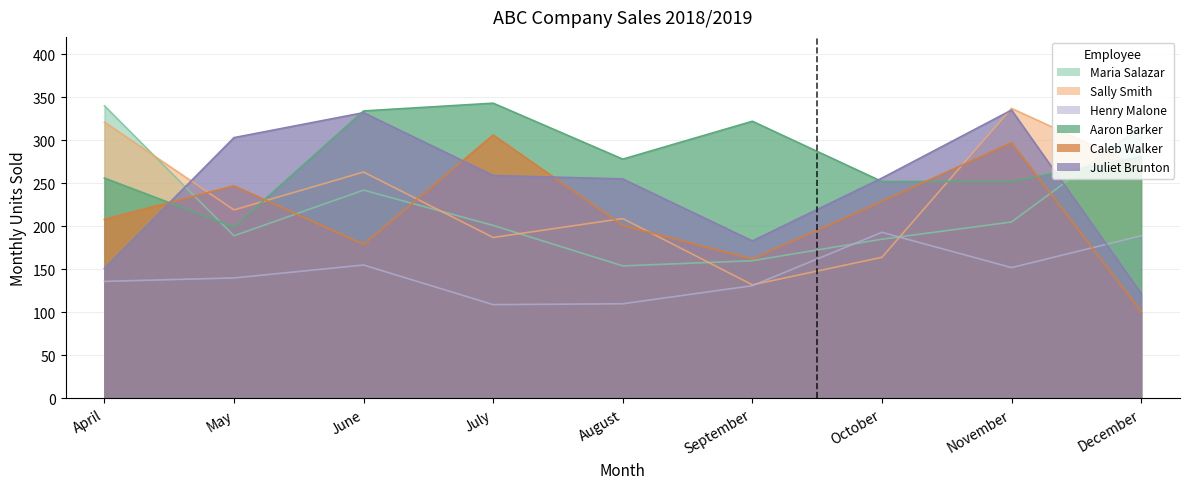

List the labels in order of Caleb Walker value, largest first.

July, November, May, October, April, August, June, September, December